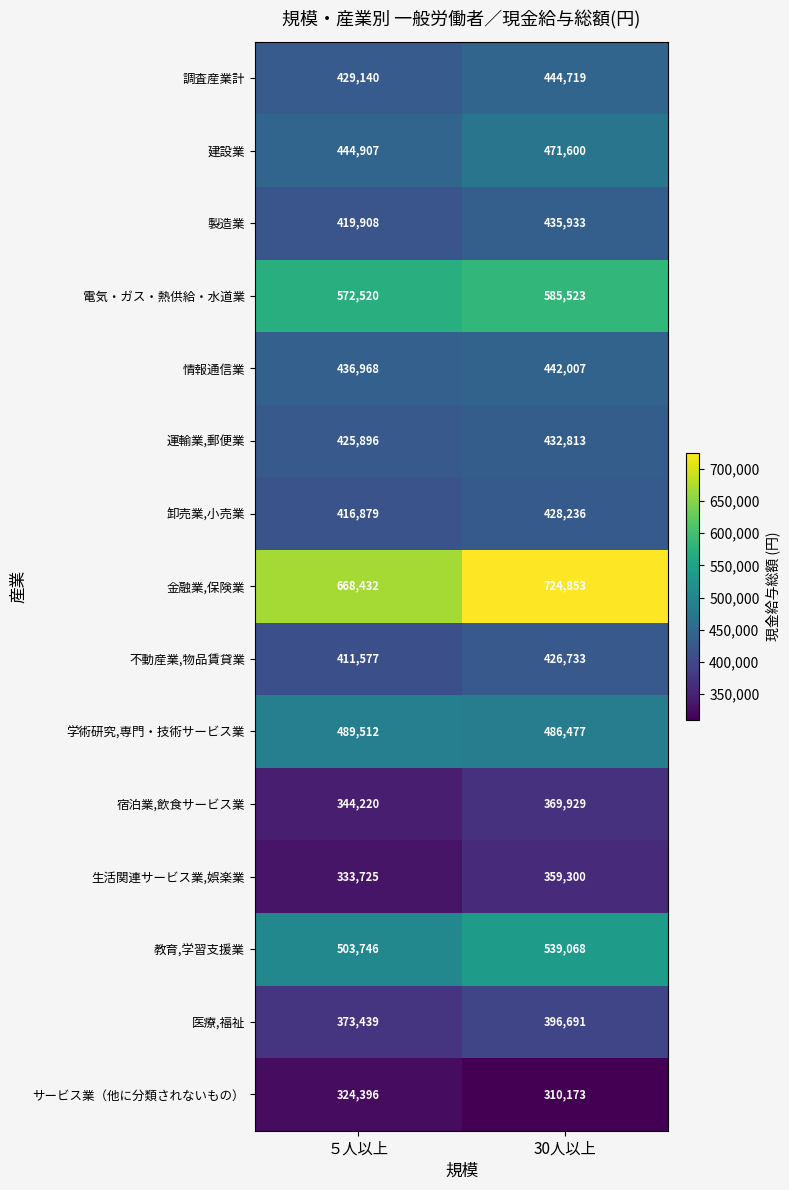

What is the difference between the highest and lowest values at ５人以上?

344036